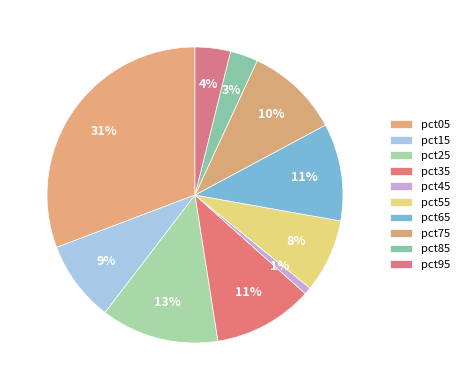

Which category has the smallest portion of the pie?

pct45